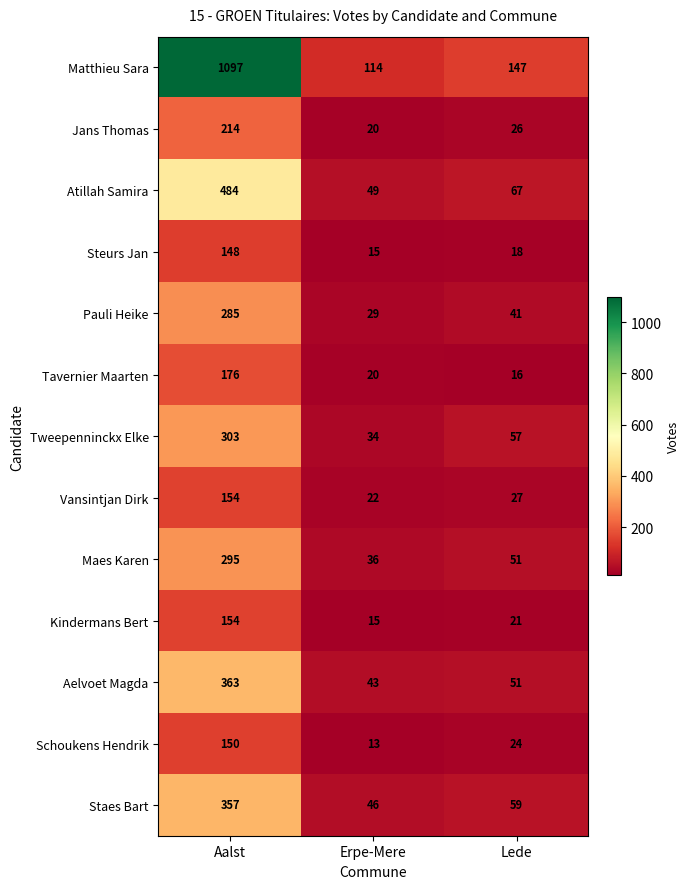

The value of Vansintjan Dirk at Lede is 27. True or false?

True